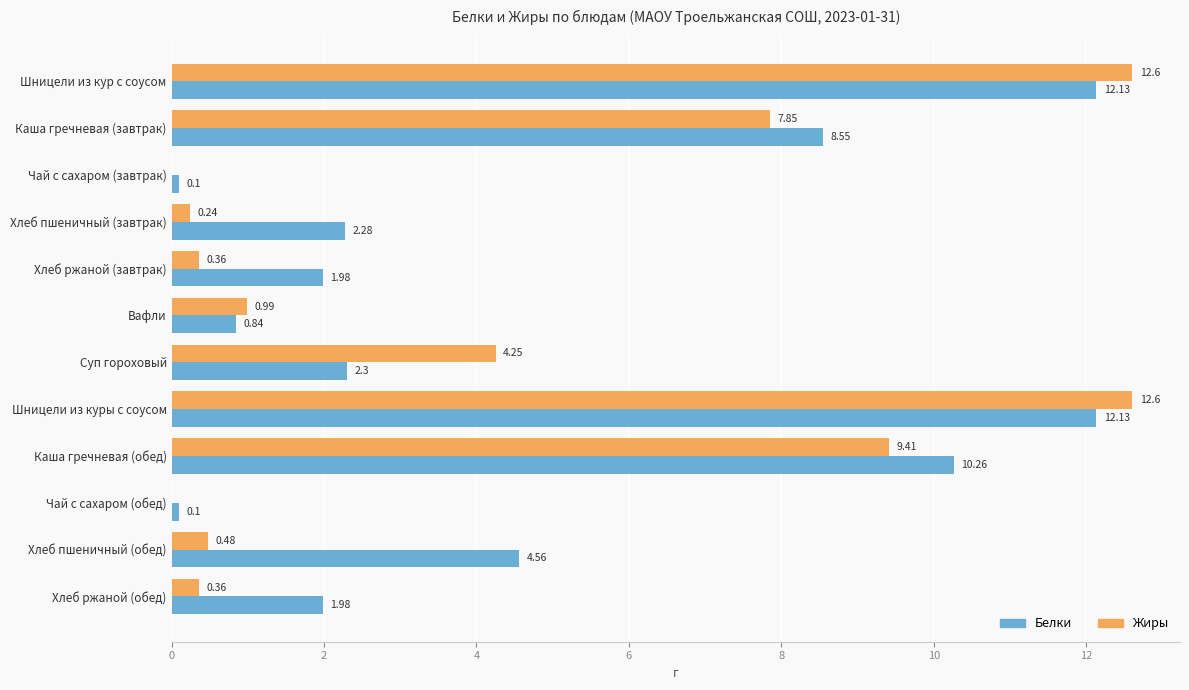

At which label is Жиры closest to 6?

Суп гороховый